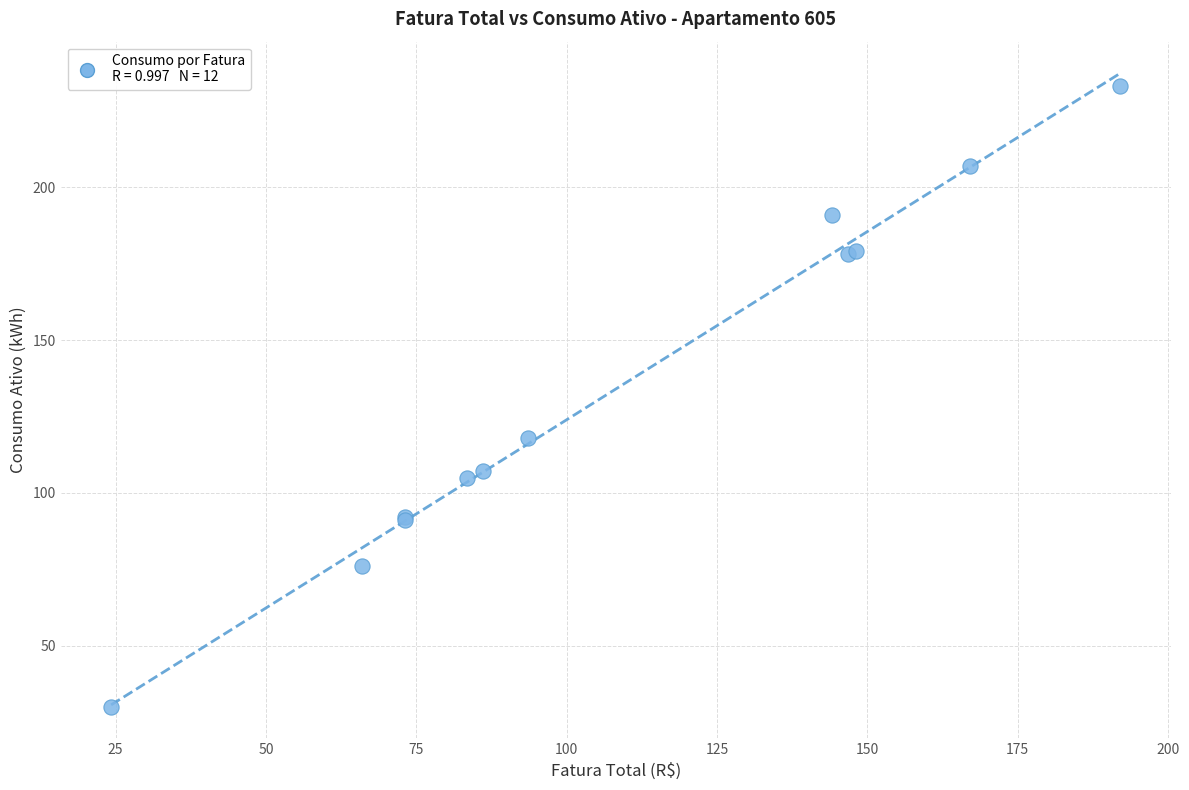

What Y value in the scatter plot is closest to 131?

118